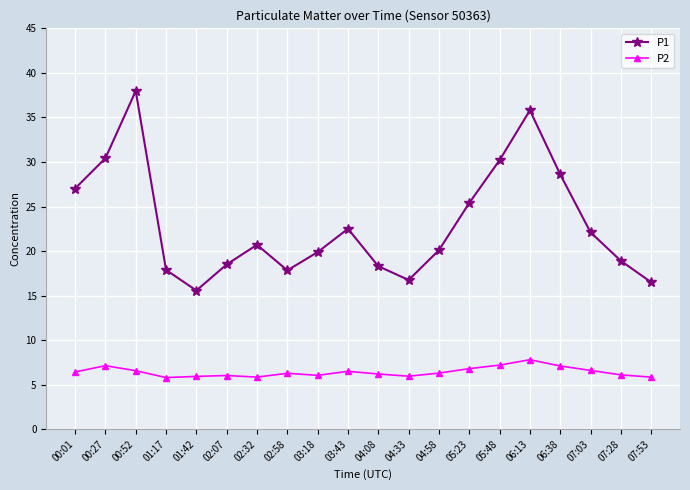

At 05:23, list the series in order from smallest to largest.

P2, P1